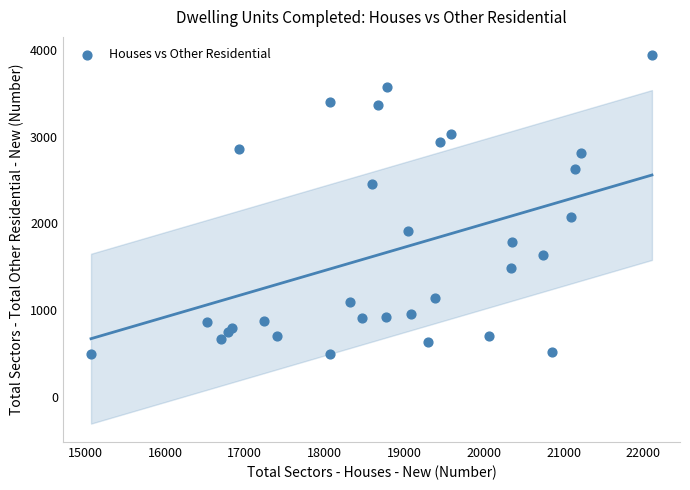

What is the range of X values (max minus min)?

7035